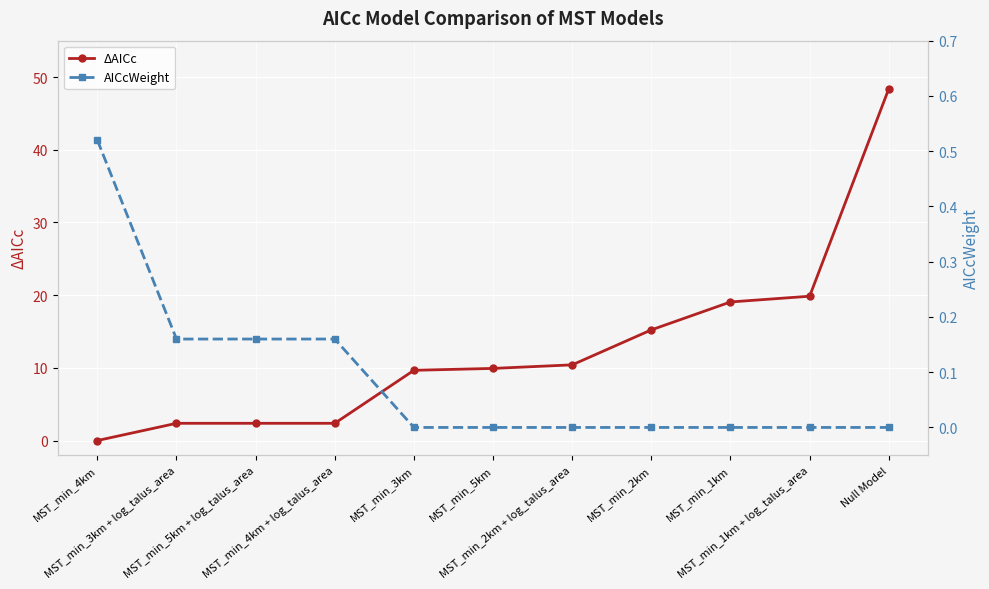

Reading left to right, what are all the values shown in this chart?

ΔAICc: MST_min_4km=0.0	MST_min_3km + log_talus_area=2.4	MST_min_5km + log_talus_area=2.4	MST_min_4km + log_talus_area=2.4	MST_min_3km=9.7	MST_min_5km=9.9	MST_min_2km + log_talus_area=10.4	MST_min_2km=15.2	MST_min_1km=19.1	MST_min_1km + log_talus_area=19.9	Null Model=48.4
AICcWeight: MST_min_4km=0.5	MST_min_3km + log_talus_area=0.2	MST_min_5km + log_talus_area=0.2	MST_min_4km + log_talus_area=0.2	MST_min_3km=0.0	MST_min_5km=0.0	MST_min_2km + log_talus_area=0.0	MST_min_2km=0.0	MST_min_1km=0.0	MST_min_1km + log_talus_area=0.0	Null Model=0.0